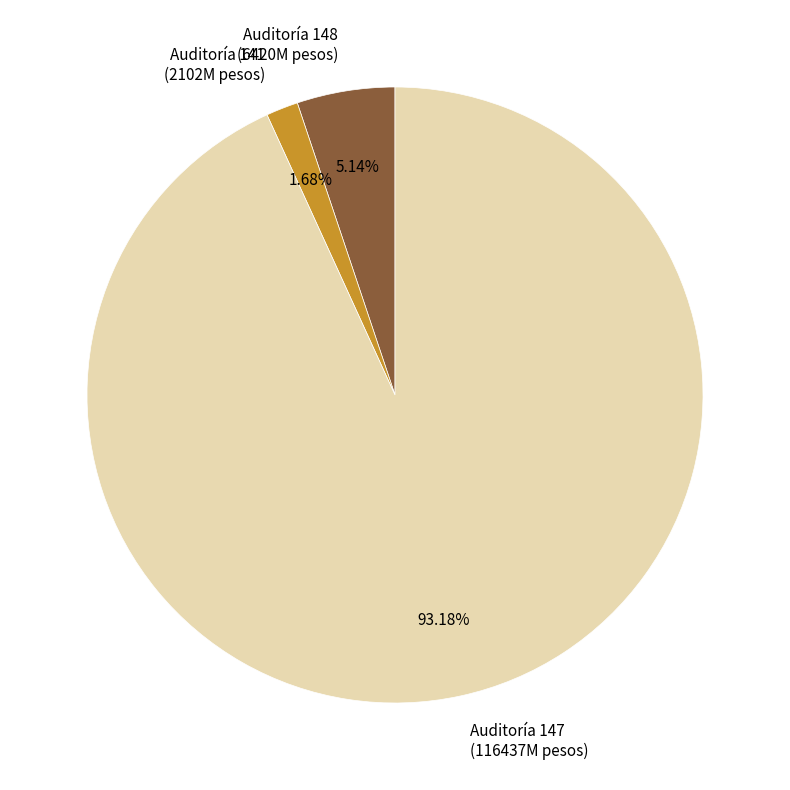

Between Auditoría 147 and Auditoría 148, which is larger?

Auditoría 147